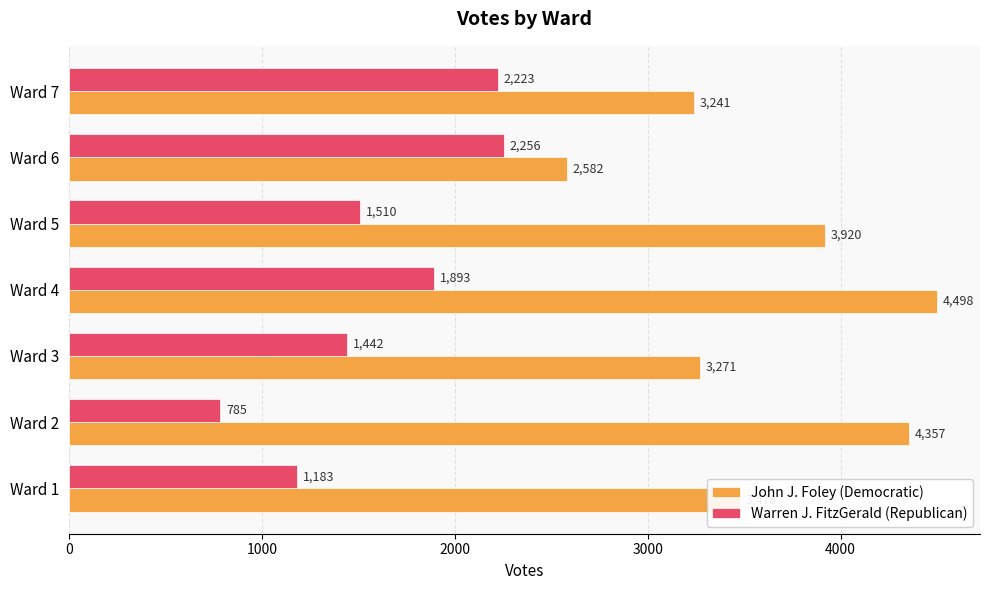

The John J. Foley (Democratic) series shows 975 at Ward 3. True or false?

False